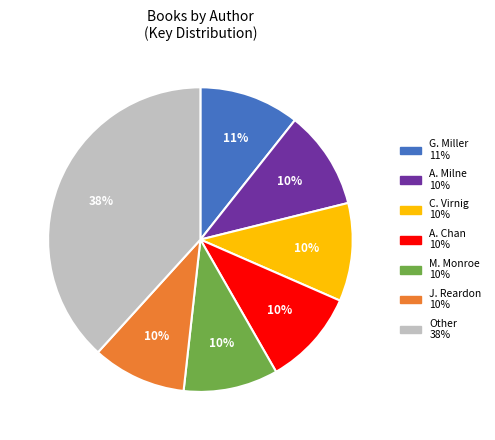

Is there any slice that represents more than half of the pie?

No